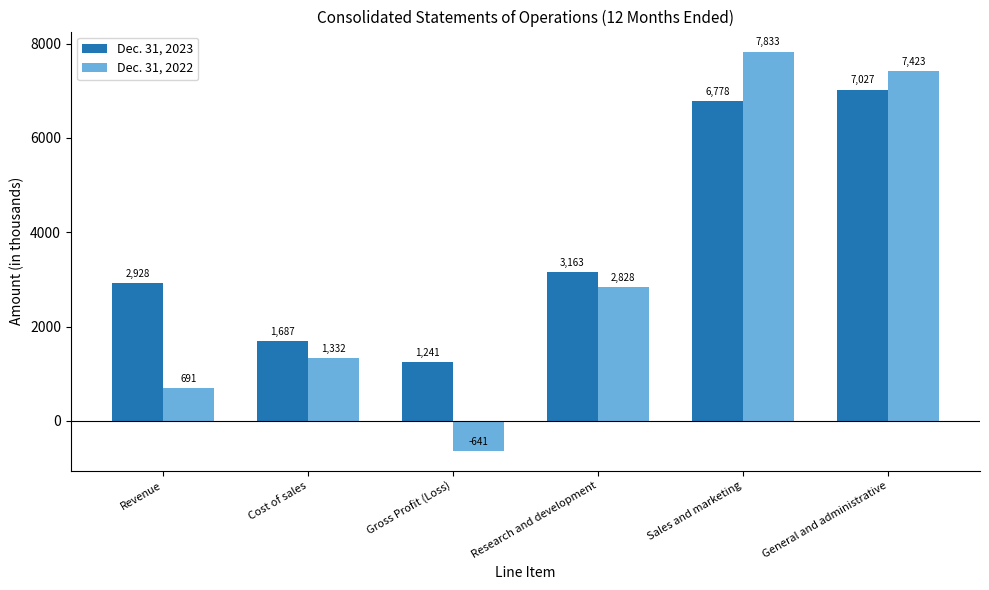

What position from the left is General and administrative?

6